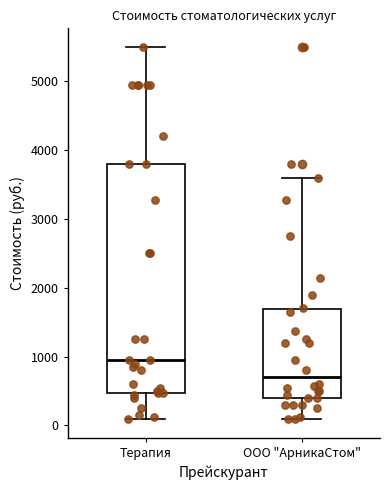

Where does the median line of the box for Терапия sit on the y-axis? The values are not printed on the chart, so give them approximately, as read against the axis.

1000